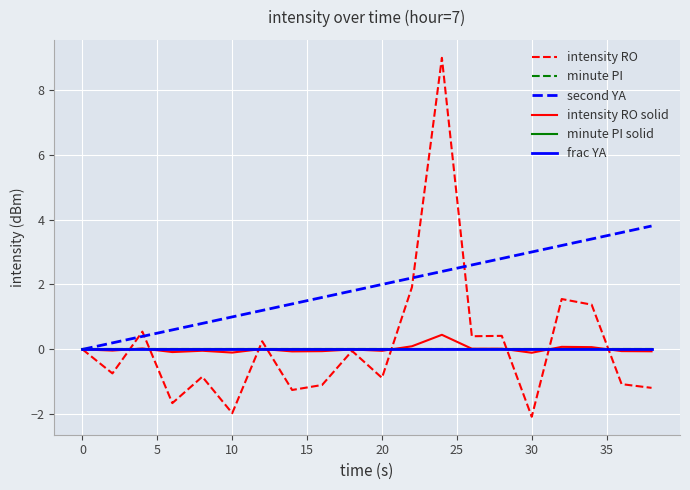

Does the chart have visible grid lines?

Yes